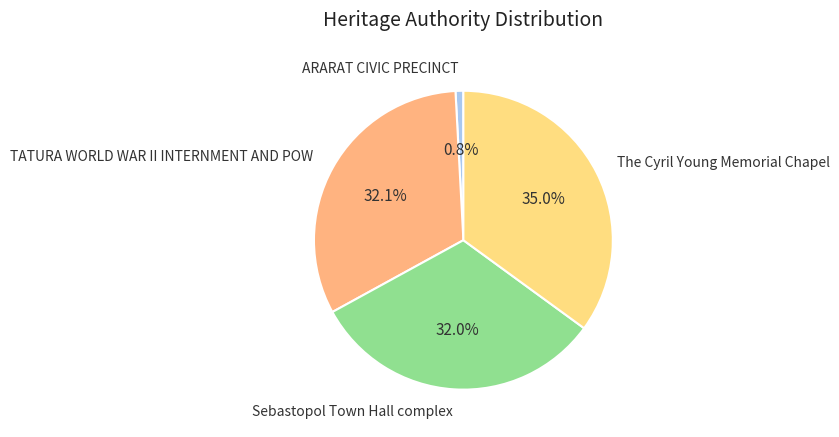

Is there a majority slice in this chart?

No